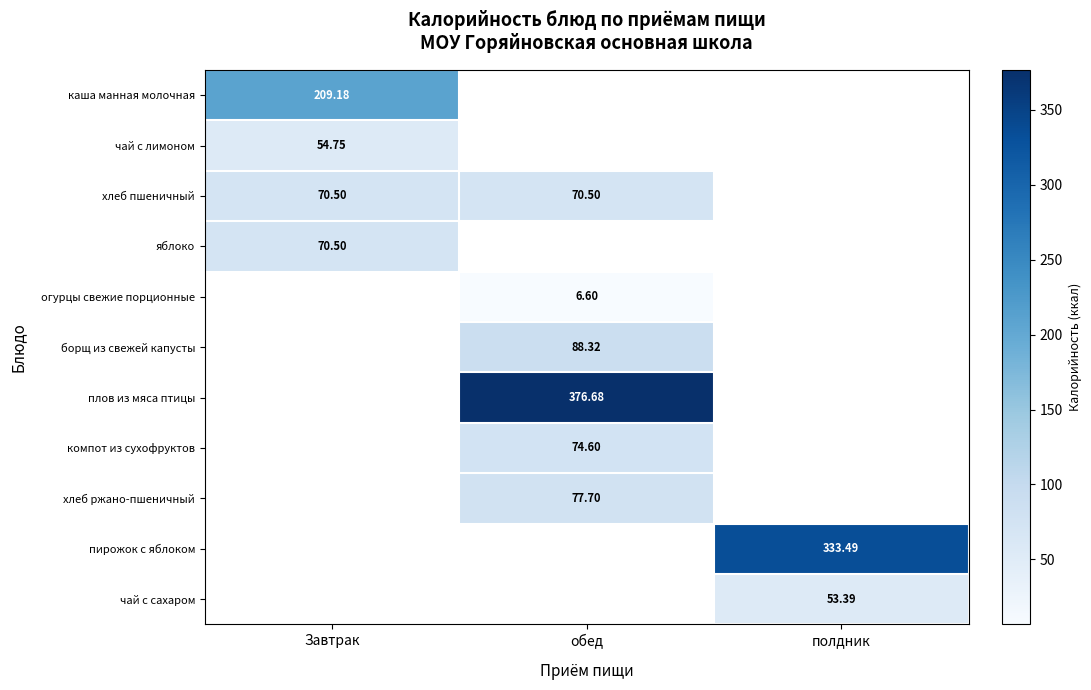

Is the value of пирожок с яблоком at Завтрак greater than the value of чай с лимоном at обед?

No